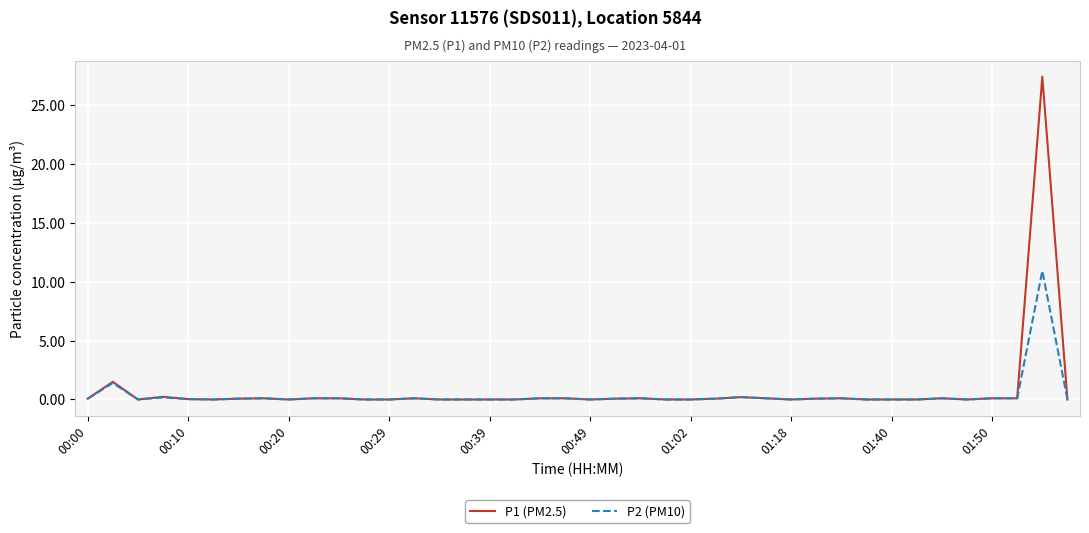

What is the maximum value for P1 (PM2.5)?

27.4